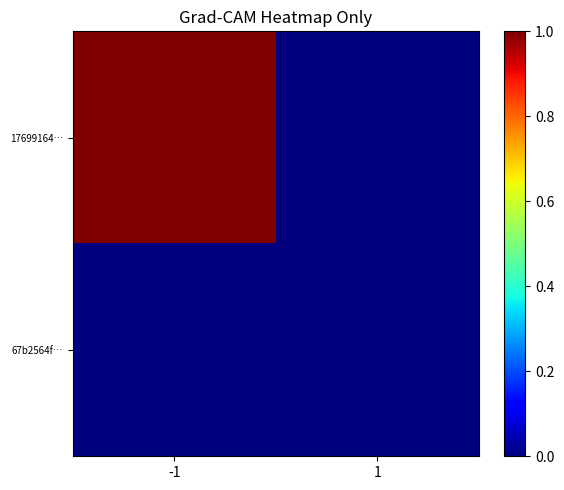

What is the maximum value shown in the chart?

1